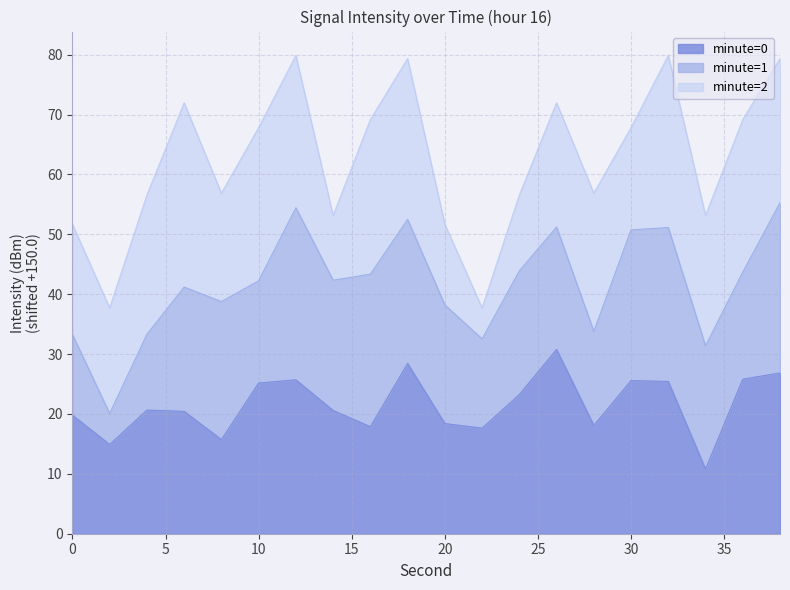

Rank the categories by value from lowest to highest.

34, 2, 8, 22, 16, 28, 20, 0, 6, 14, 4, 24, 10, 32, 30, 12, 36, 38, 18, 26